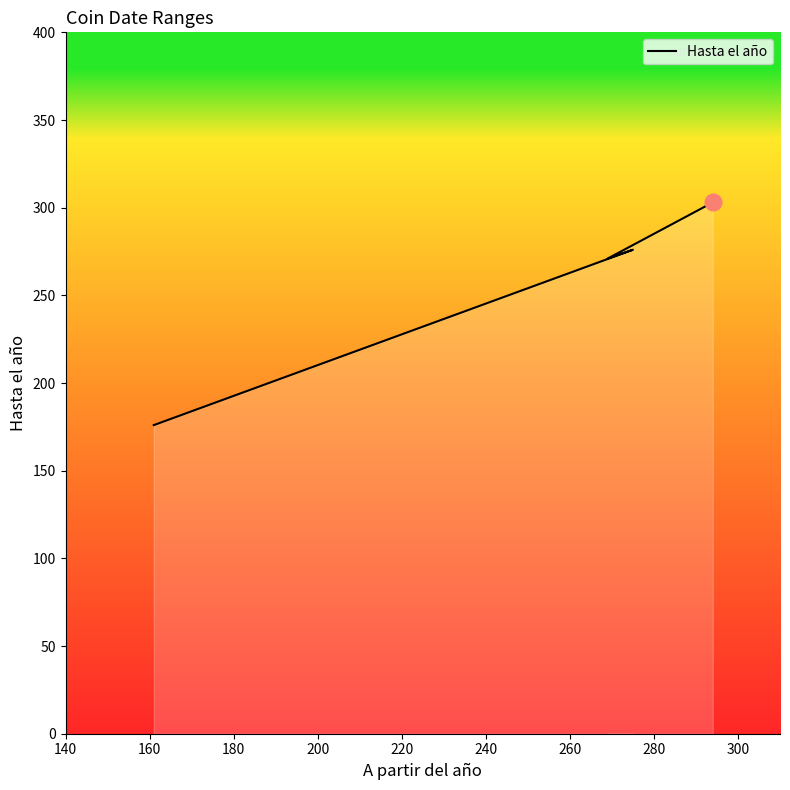

What is the value of the 2nd point from the left?

276